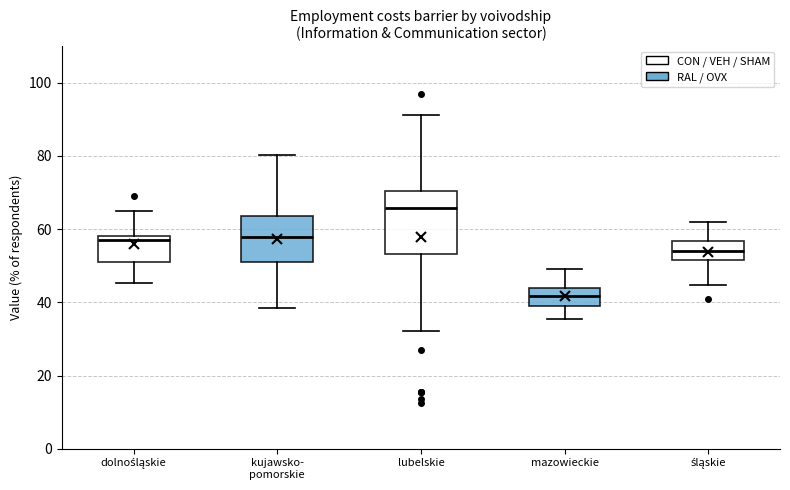

Where is the upper edge of the box for kujawsko- pomorskie on the y-axis? The values are not printed on the chart, so give them approximately, as read against the axis.

64